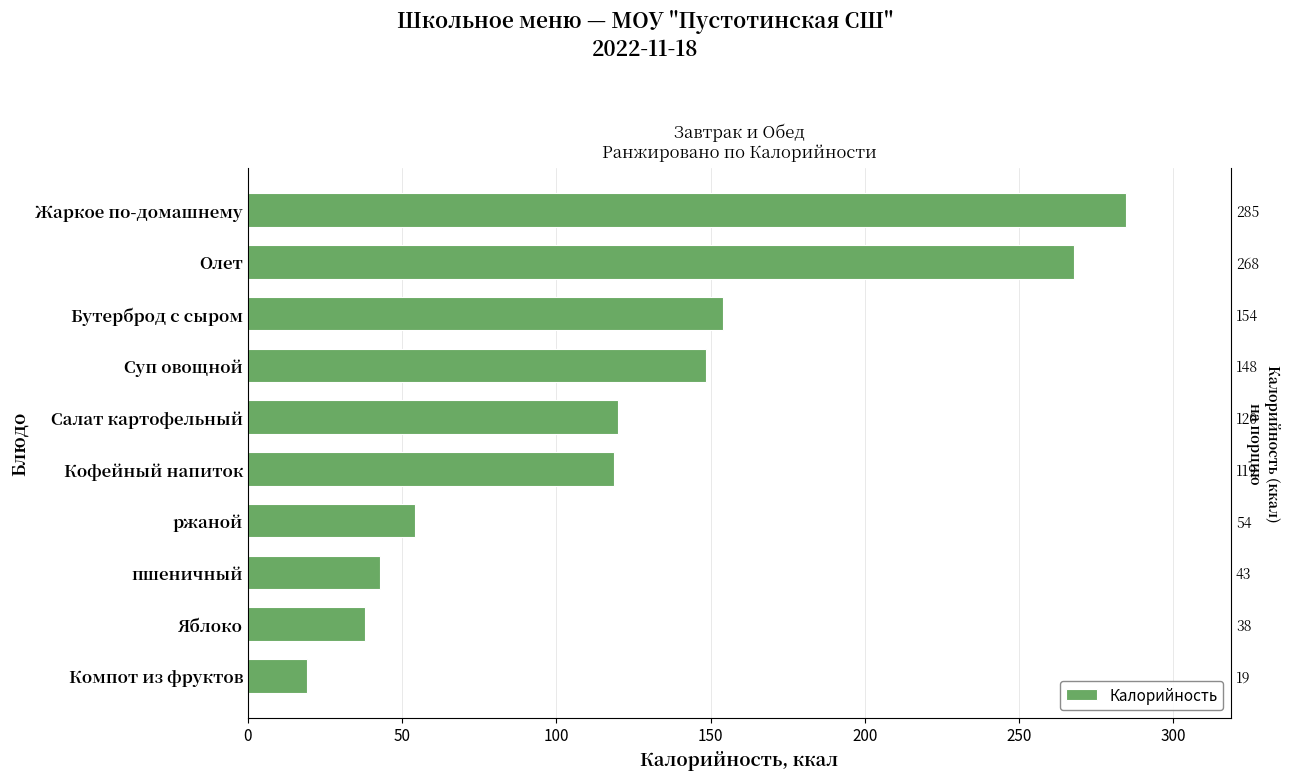

What is the maximum value shown in the chart?

284.6